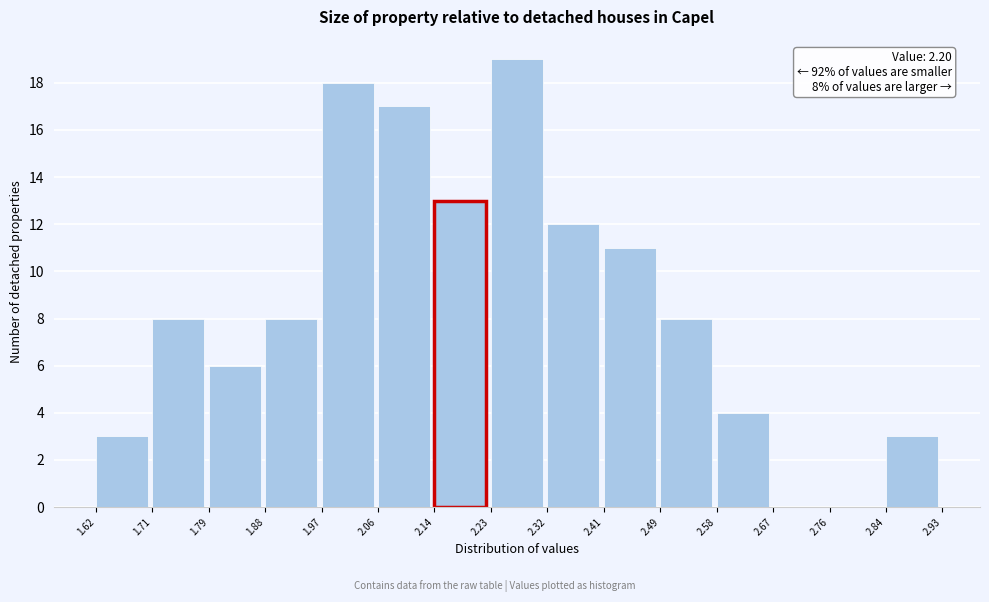

Over which range of the x-axis is the bar tallest?

2.23 to 2.32